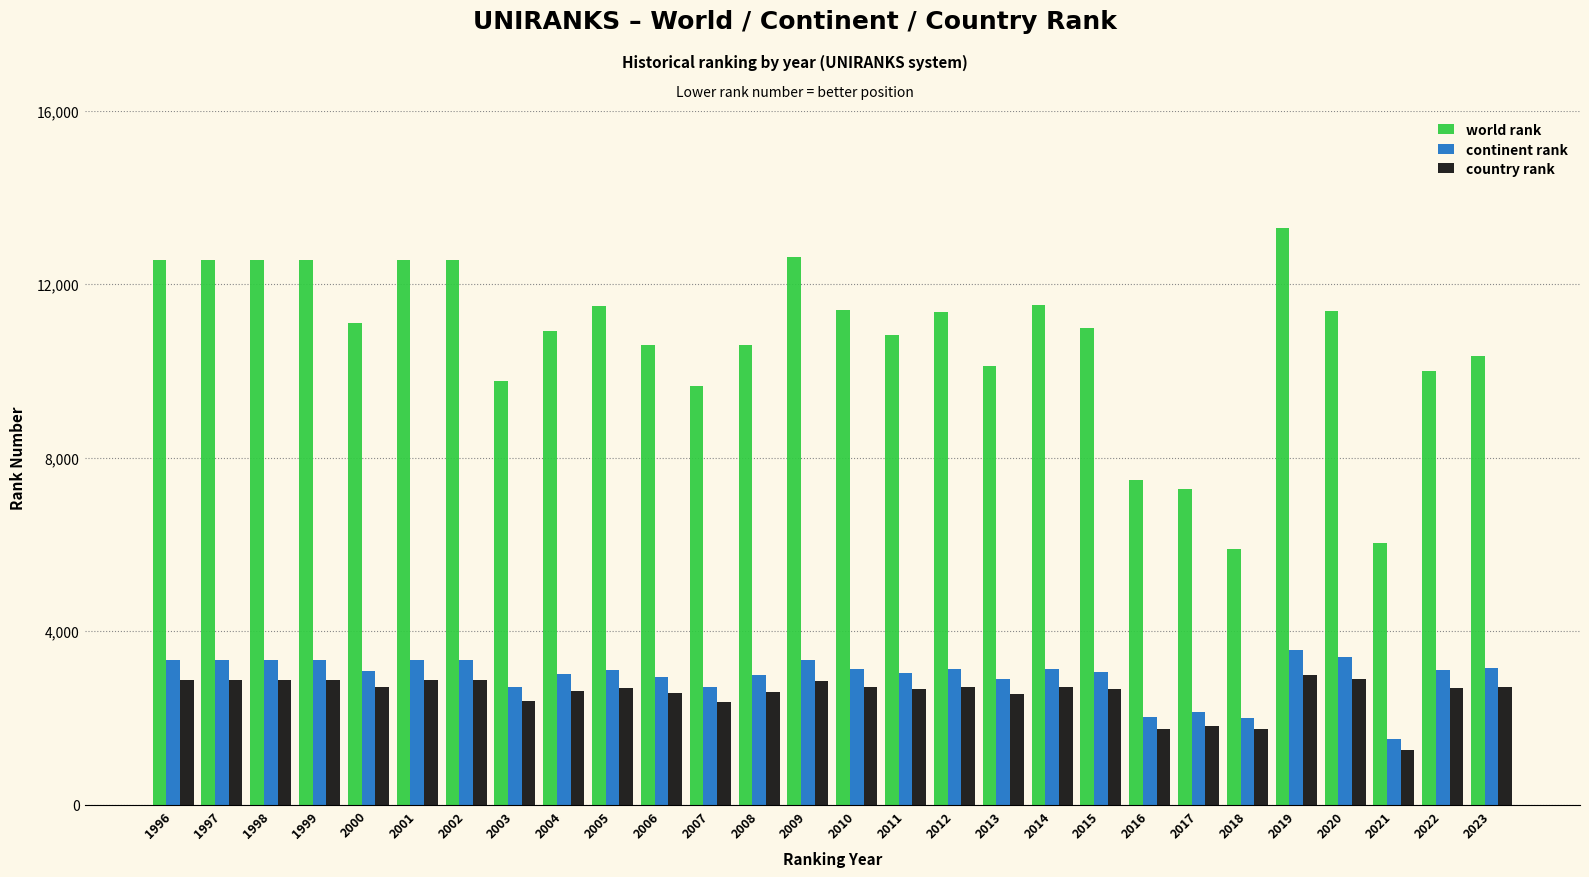

What is the sum of the country rank values at 2008 and 2012?

5326